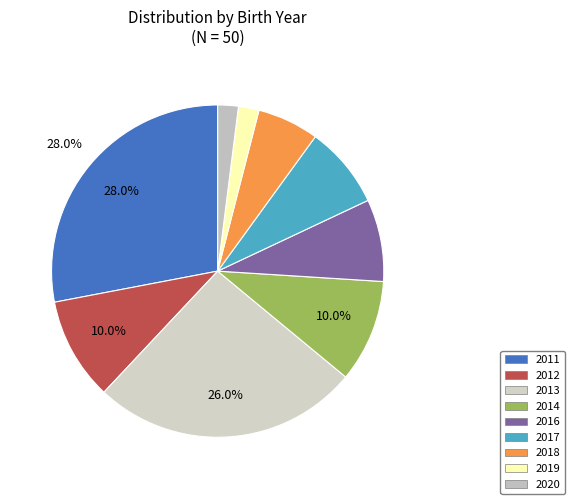

Which slice is the smallest?

2019